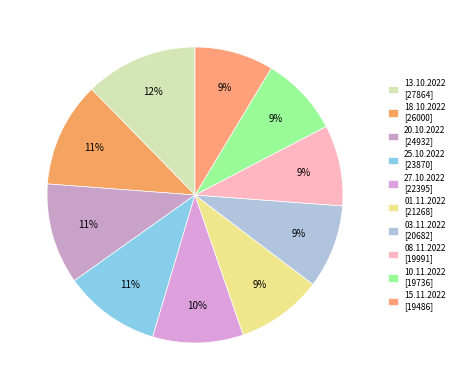

What is the smallest slice in the pie chart?

15.11.2022